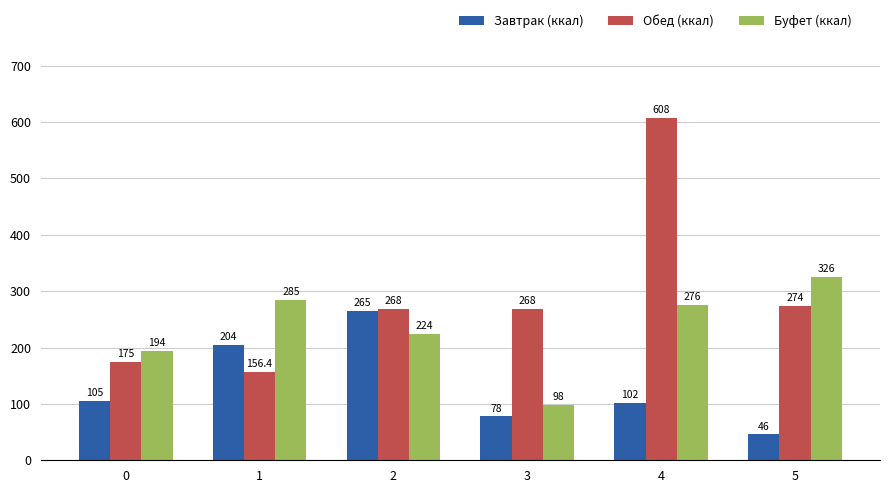

Rank the series at 0 from highest to lowest value.

Буфет (ккал), Обед (ккал), Завтрак (ккал)